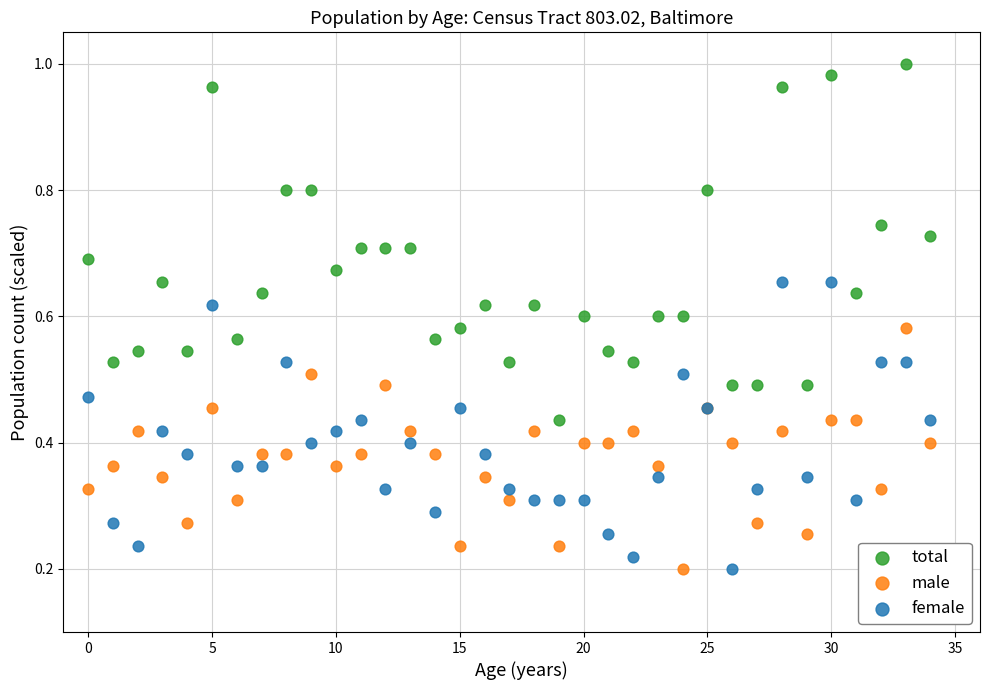

Which series has the largest Y range (max minus min)?

total